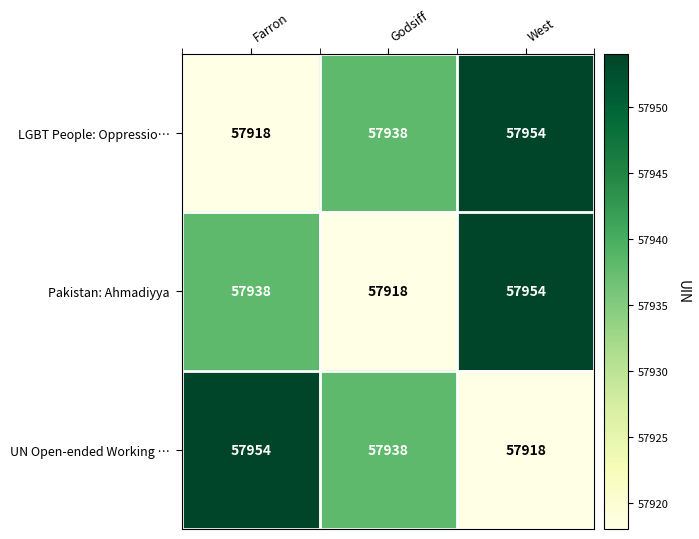

The value of LGBT People: Oppressio… at West is 103348. True or false?

False